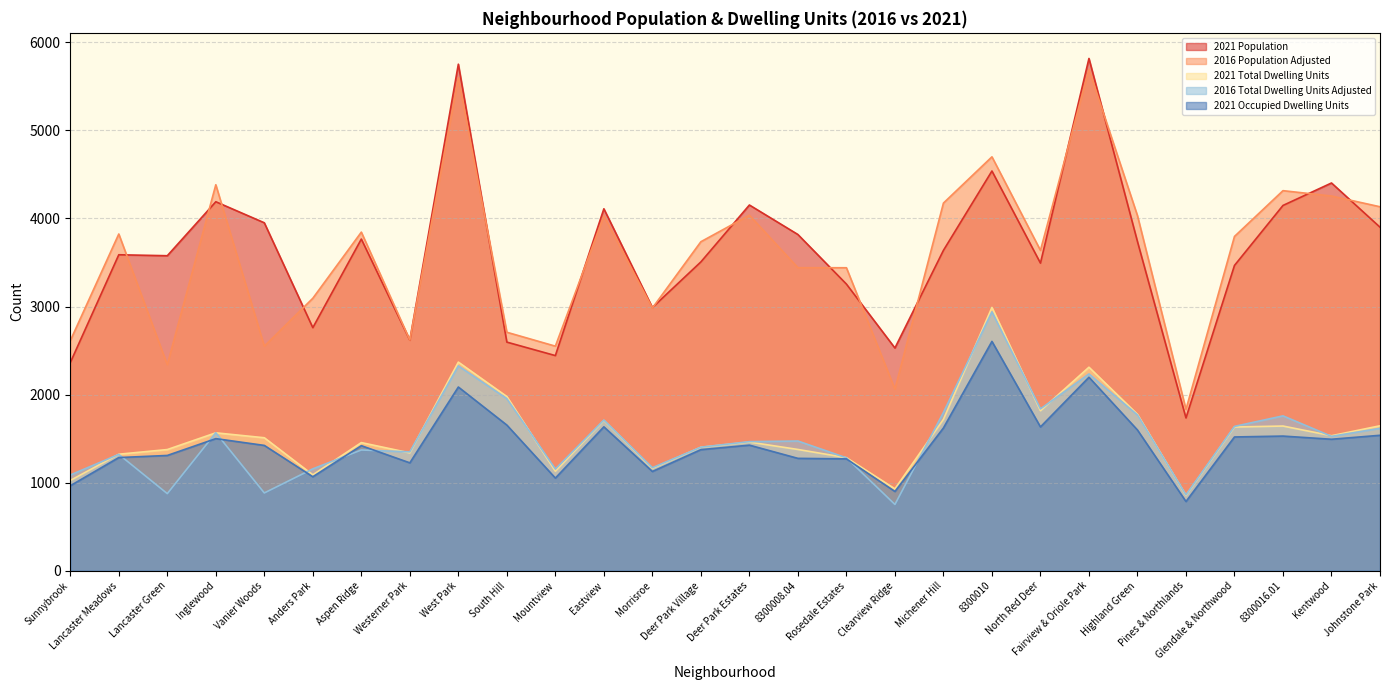

What is the label of the 18th point from the right?

Mountview